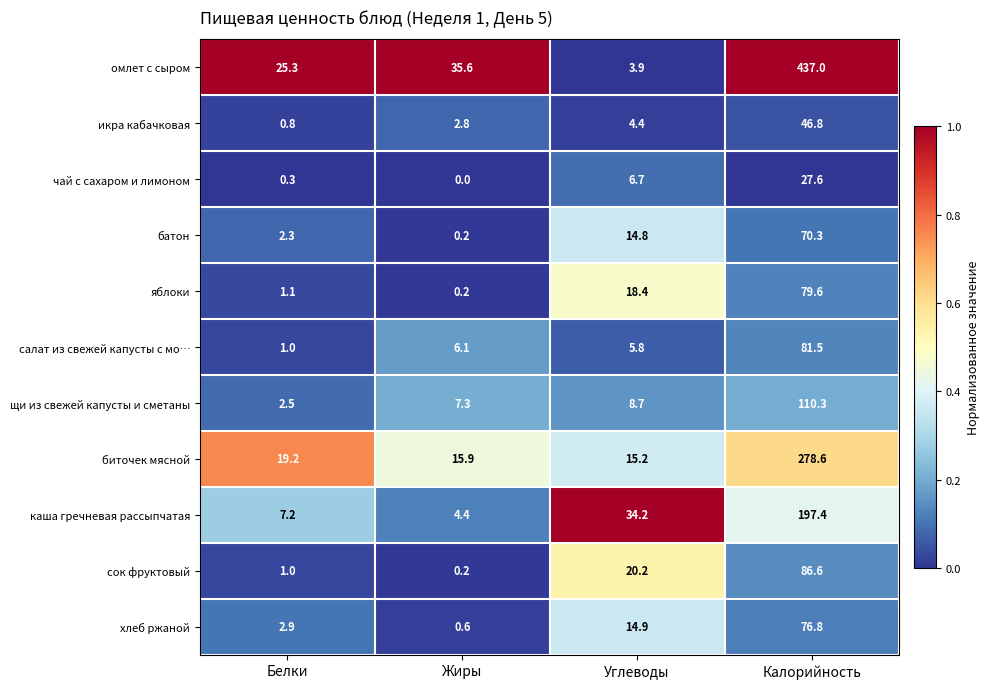

Rank the categories by омлет с сыром value from highest to lowest.

Калорийность, Жиры, Белки, Углеводы